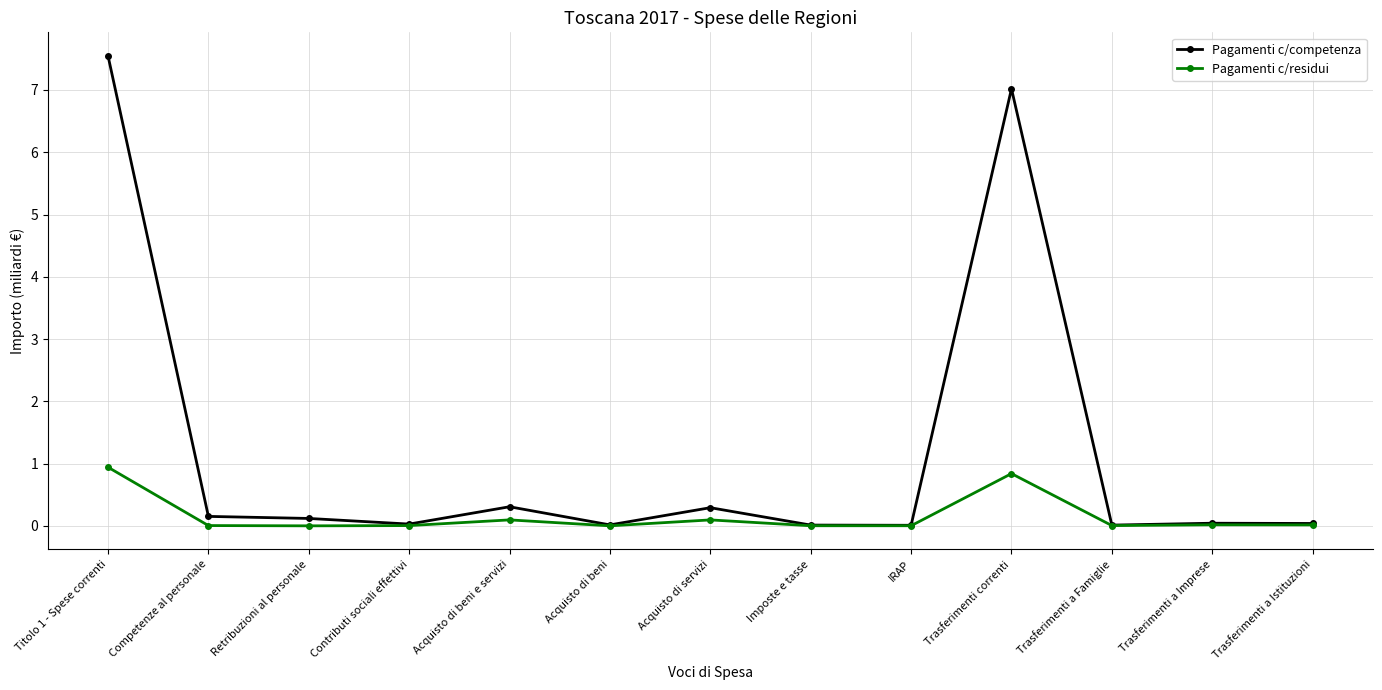

True or false: Pagamenti c/competenza has more than 1 points higher than both neighbors.

True